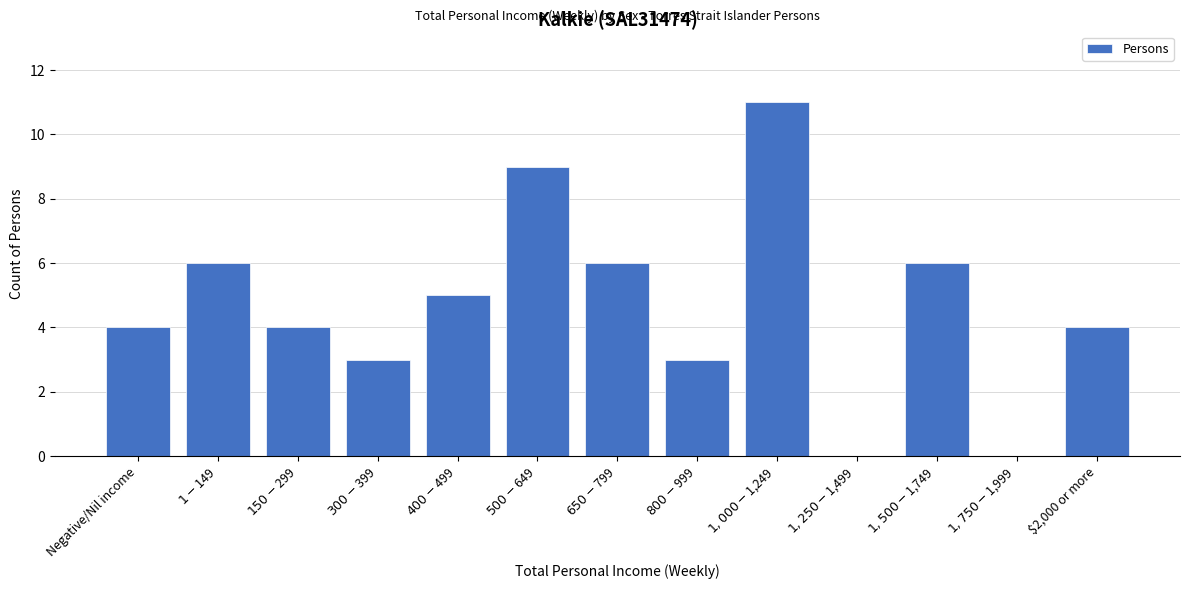

What is the sum of all values?

61